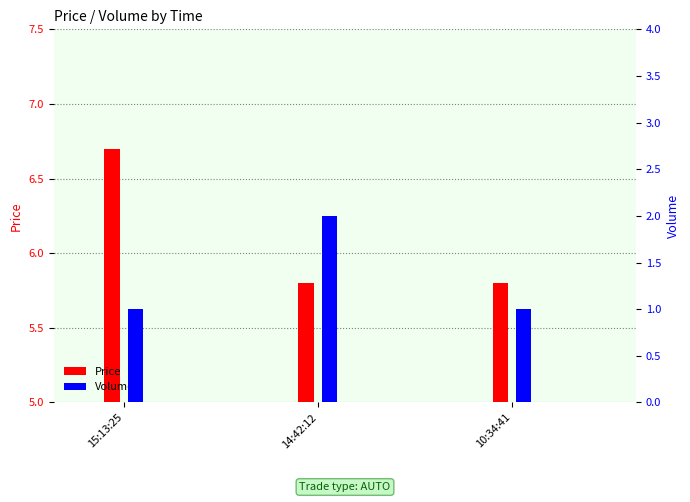

Reading right to left, transcribe all the data shown in this chart.

Price: 5.8	5.8	6.7
Volume: 1.0	2.0	1.0